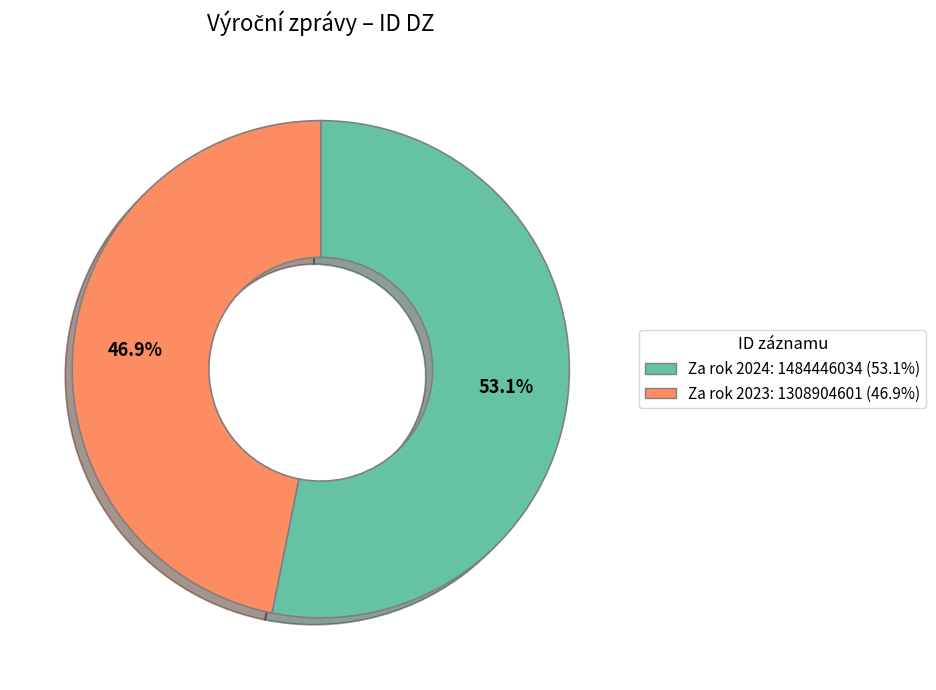

Does any single category account for the majority?

Yes